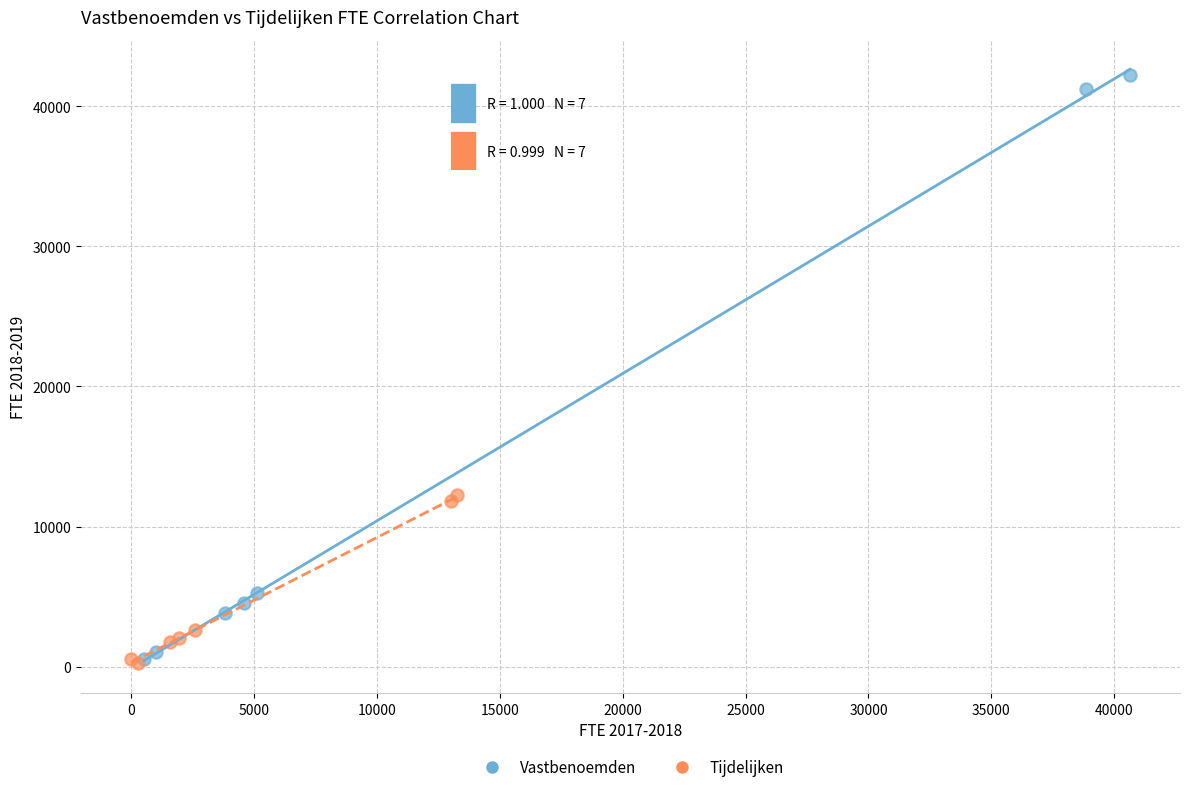

Which series has the widest spread of Y values?

Vastbenoemden